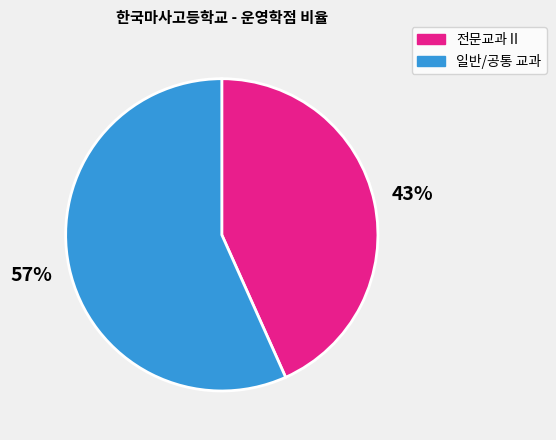

How many slices are in this pie chart?

2